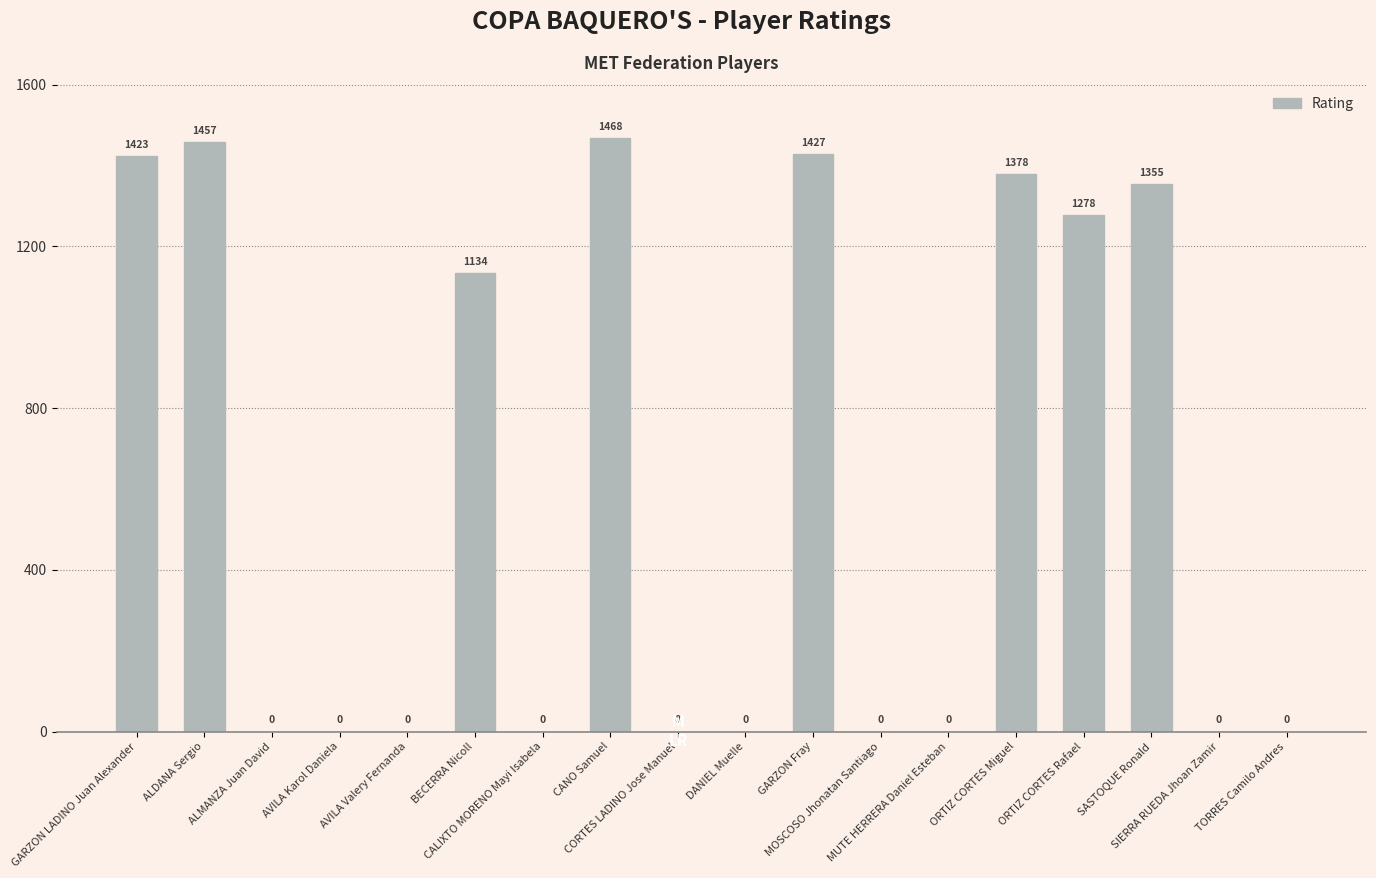

Are the bars grouped side by side (vs. stacked)?

No